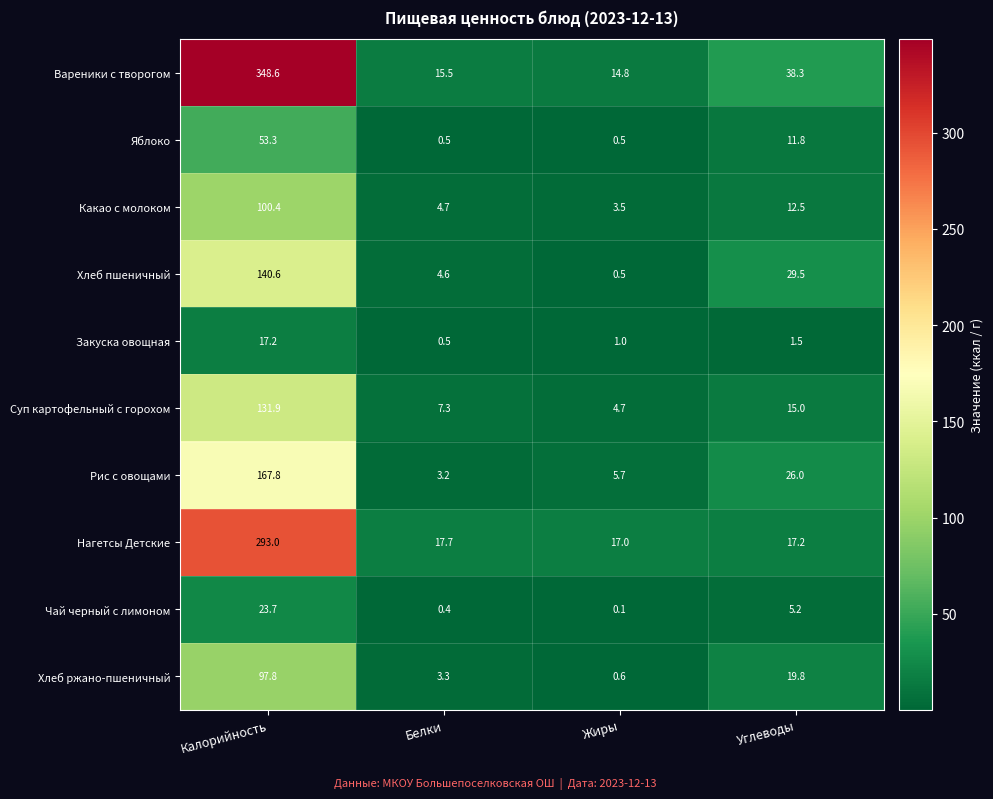

What is the spread (max minus min) of values at Калорийность?

331.4